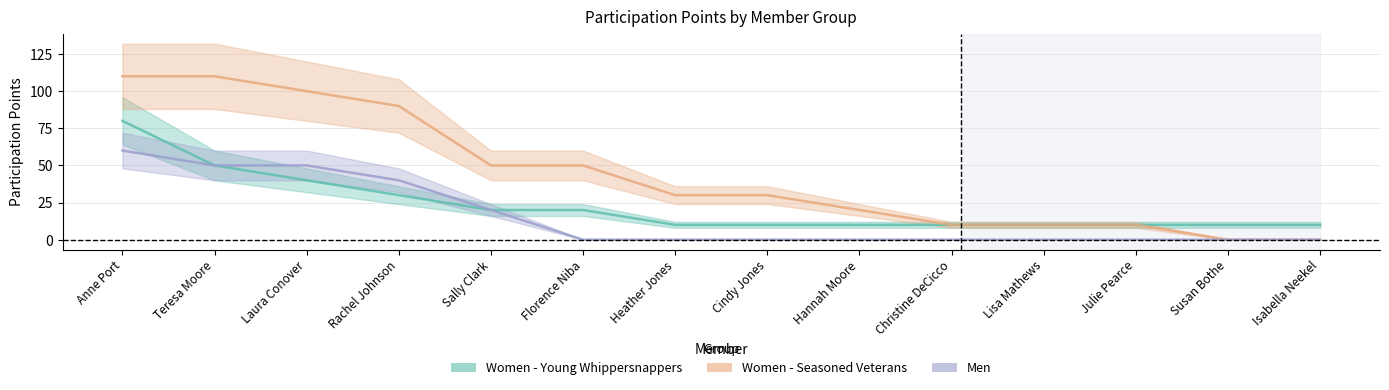

At which label is Women - Seasoned Veterans closest to 55?

Sally Clark